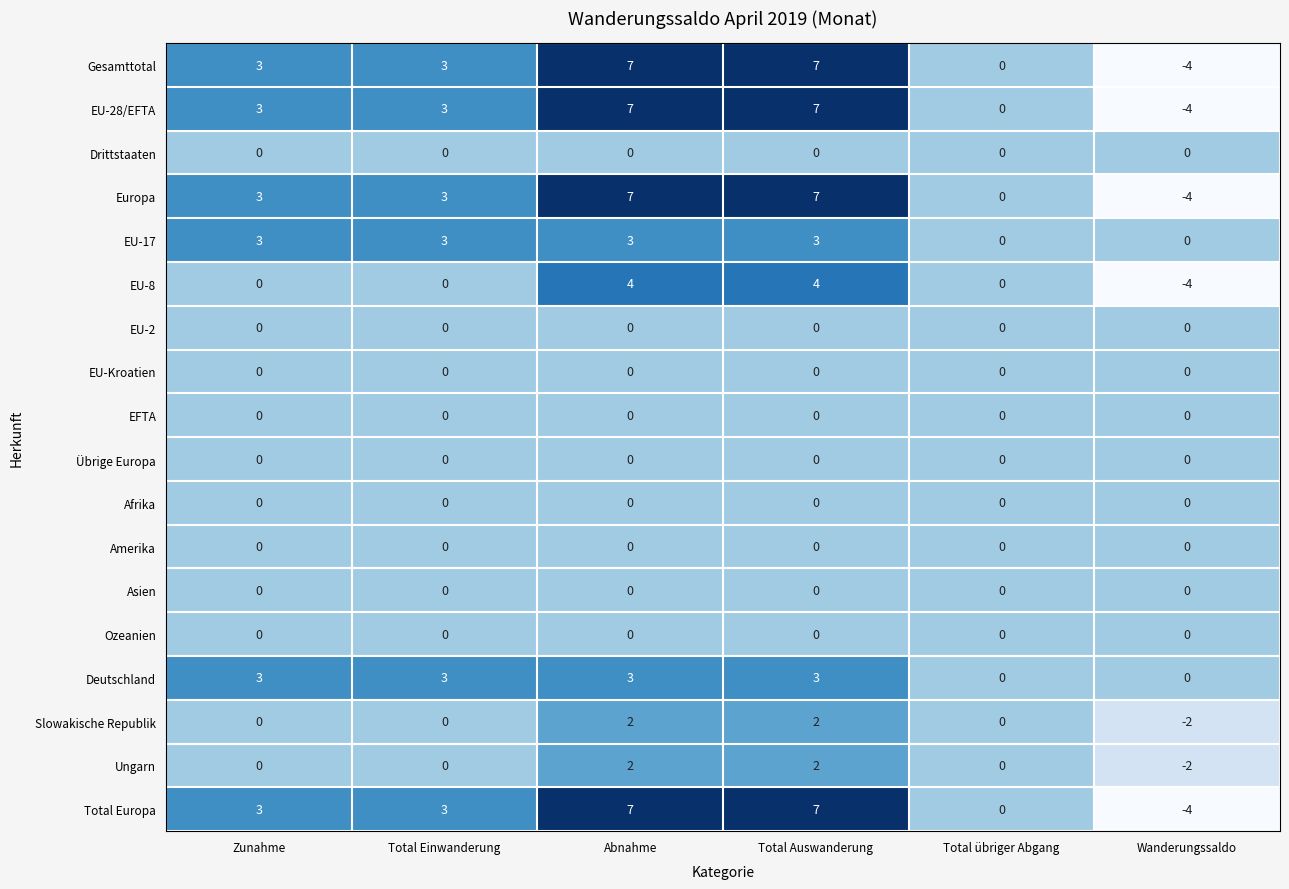

Is the value of EU-17 at Zunahme greater than the value of Gesamttotal at Wanderungssaldo?

Yes